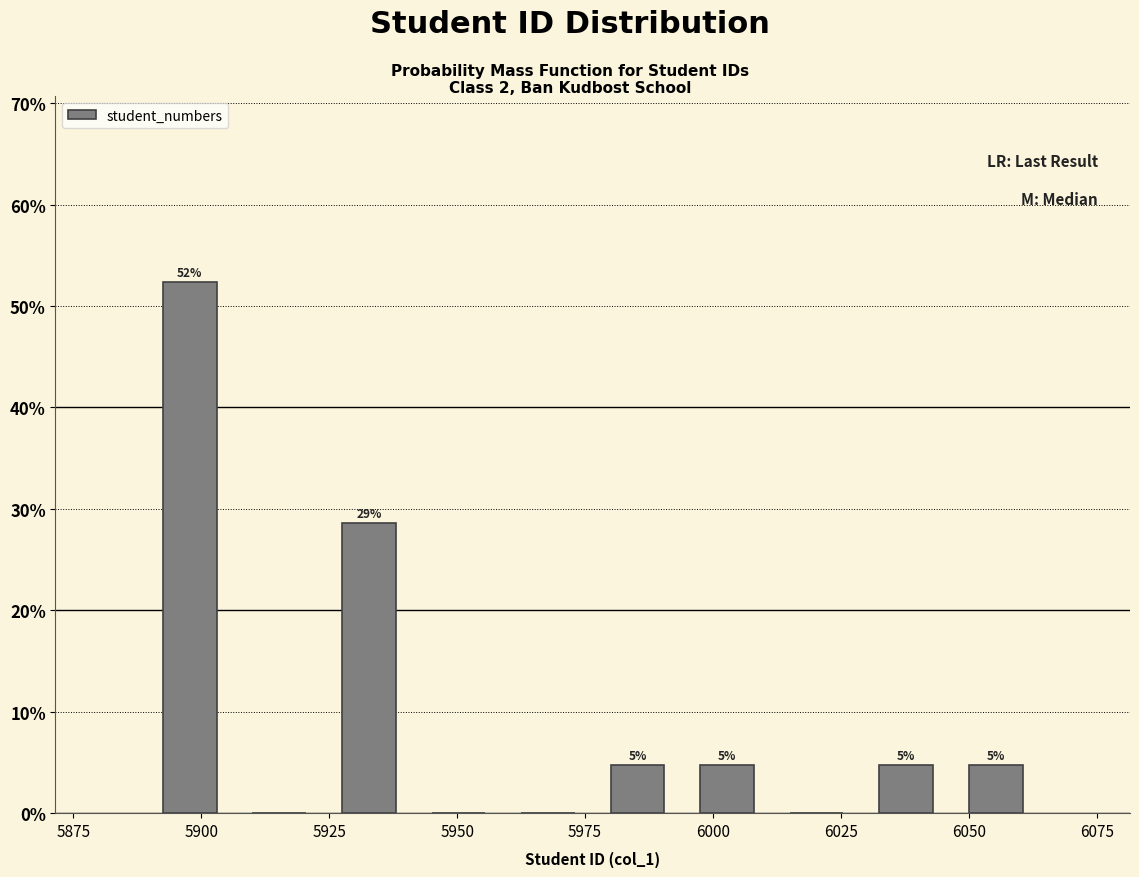

Read against the x-axis, roughly where is the centre of the tallest bar?

5900